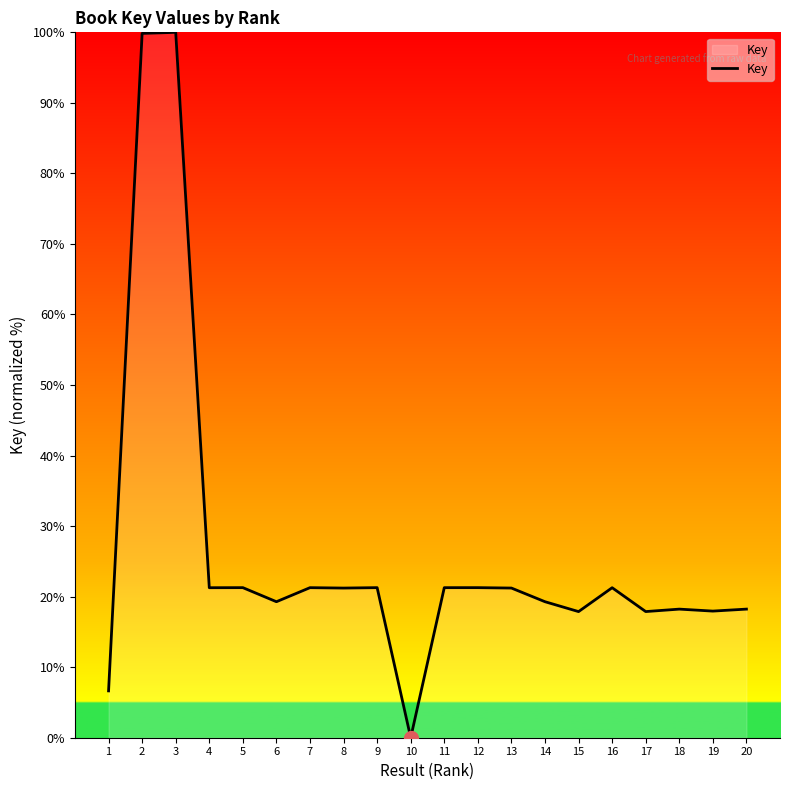

What is the maximum value shown in the chart?

100.0